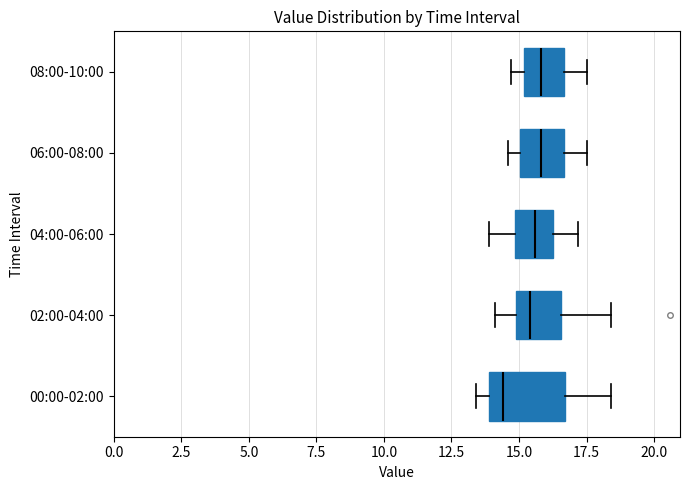

Comparing the boxes themselves (not the whiskers), which one is the widest?

00:00-02:00